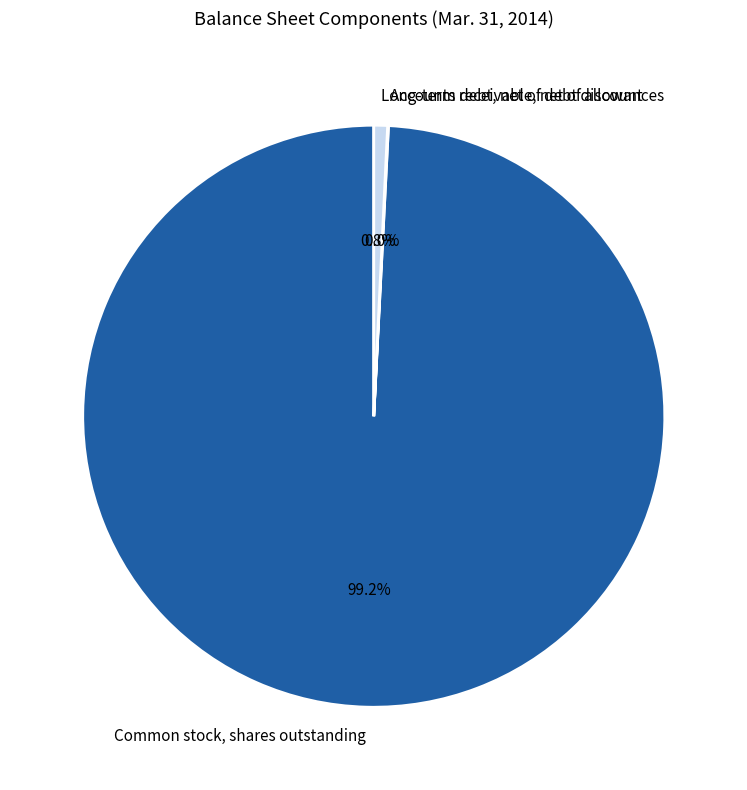

Approximately how many times larger is the value at Common stock, shares outstanding compared to Long-term debt, net of debt discount?

130.6